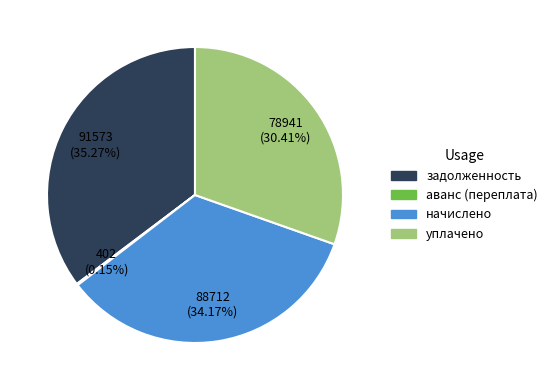

Do начислено and задолженность together represent more than half of the pie?

Yes